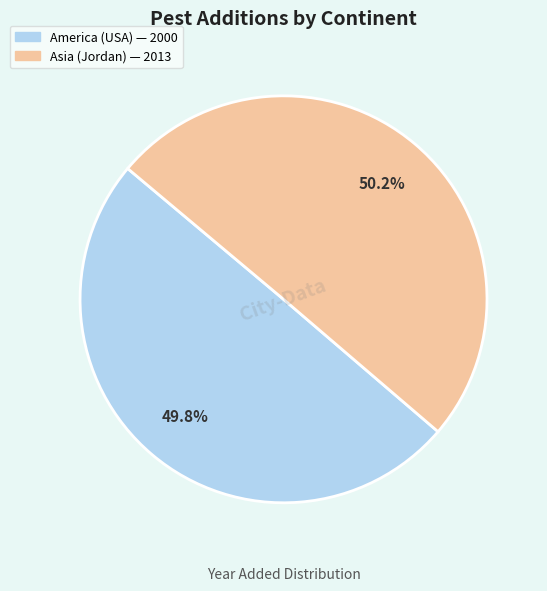

Does any single category account for the majority?

Yes